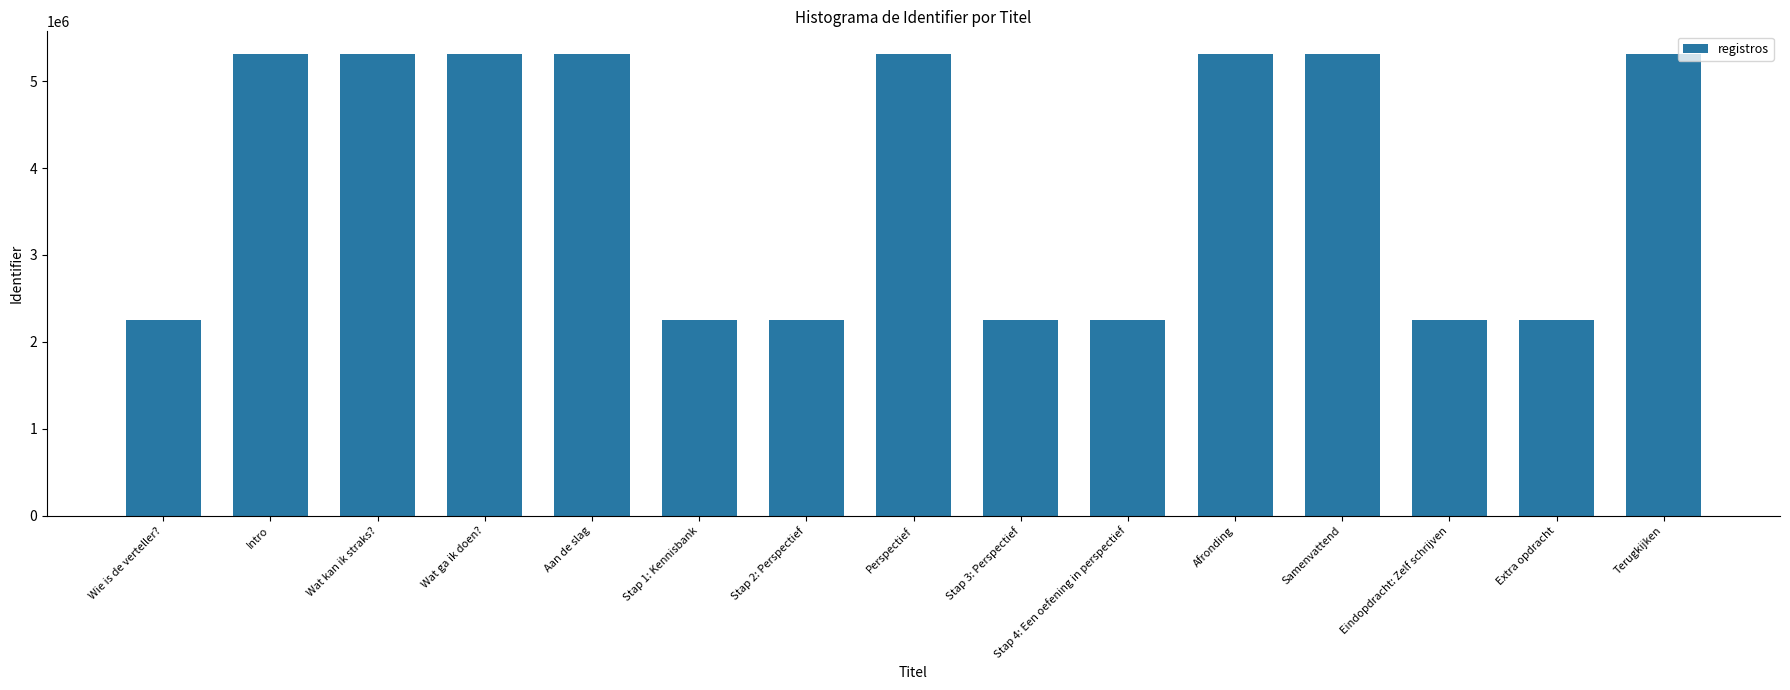

How many data points are less than 5307734?

7